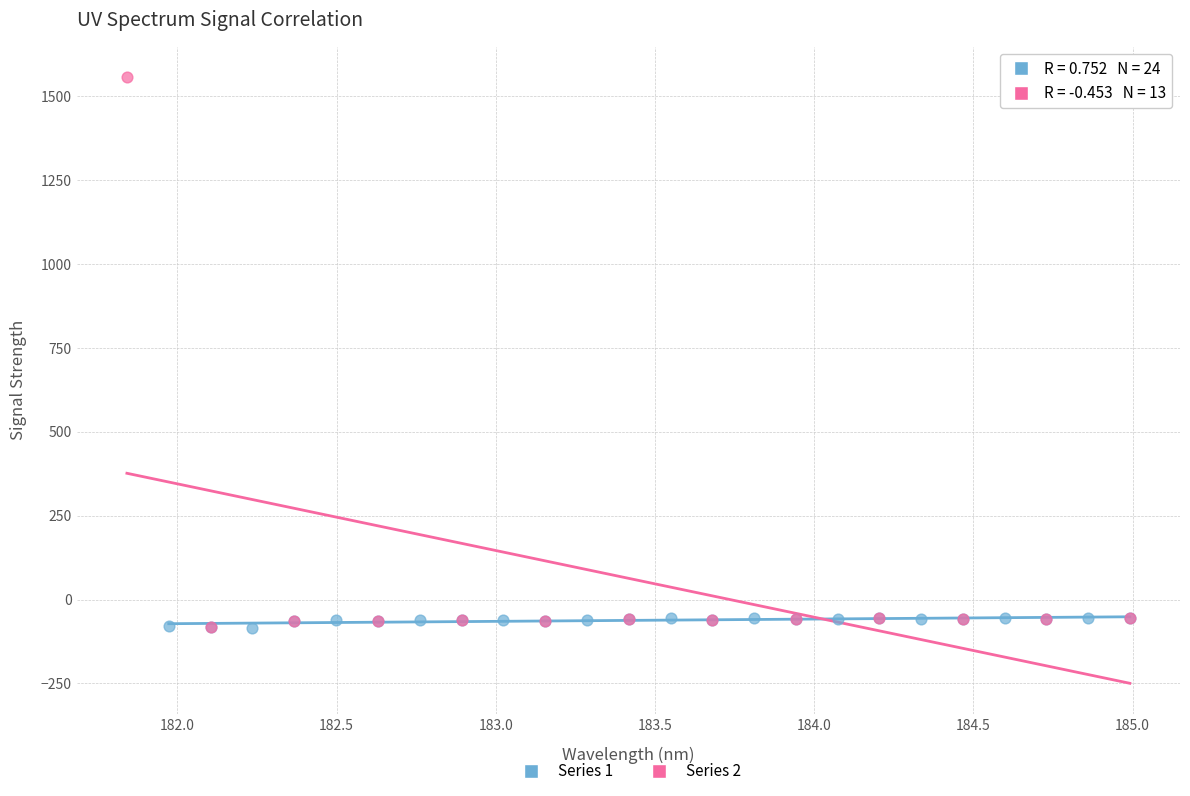

Which series reaches the maximum Y coordinate?

Series 2